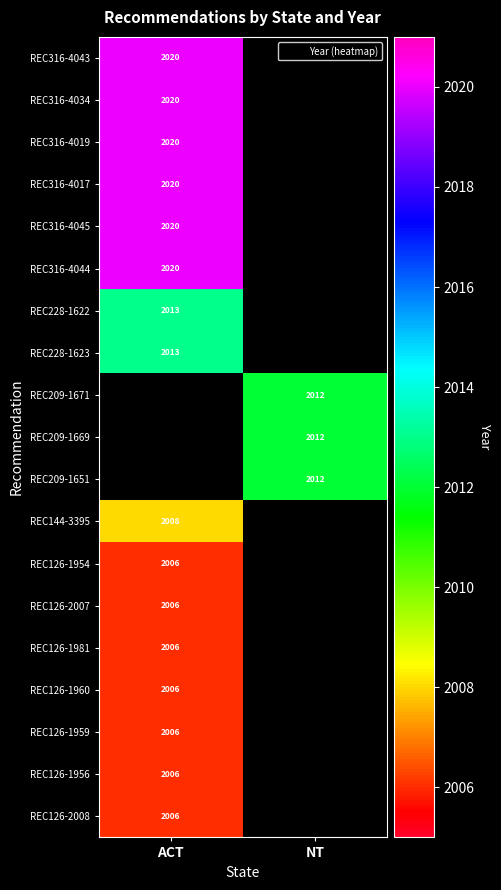

At how many categories does at least one series exceed 2011?

2